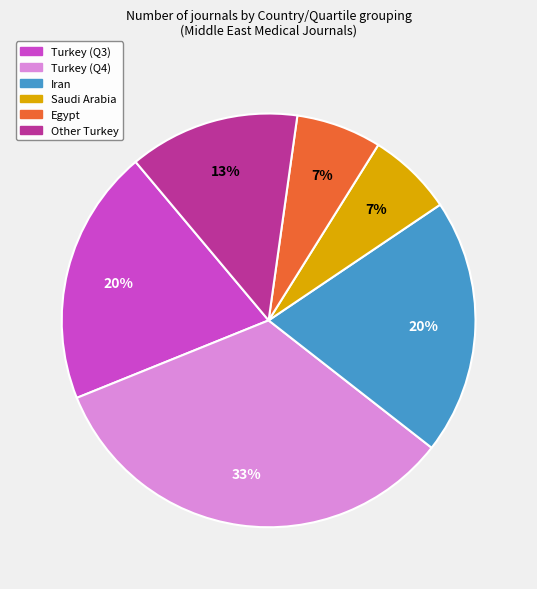

Is it true that Turkey (Q3) is 25% of the pie?

False